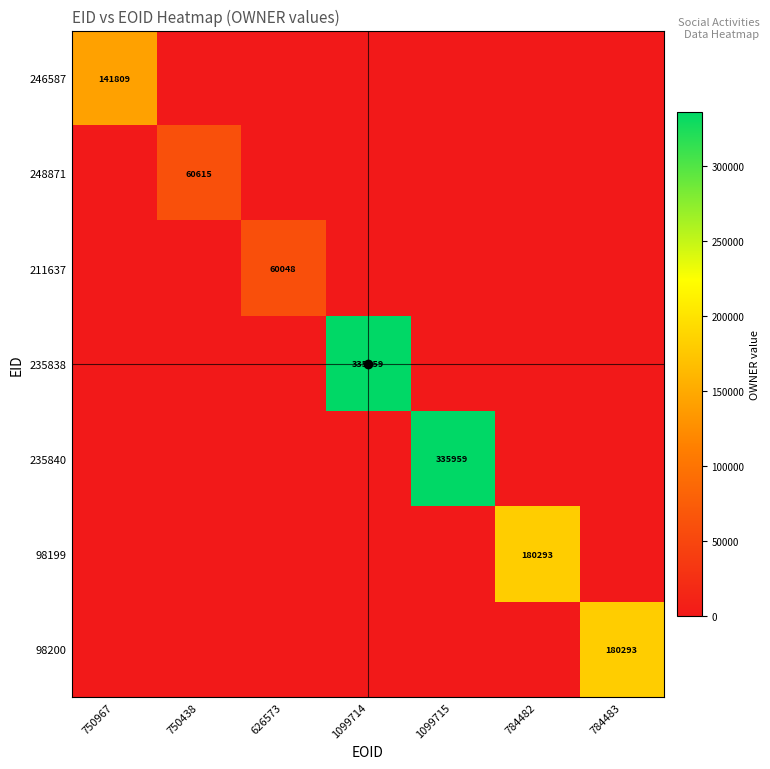

How many values in the 246587 series exceed 0?

1